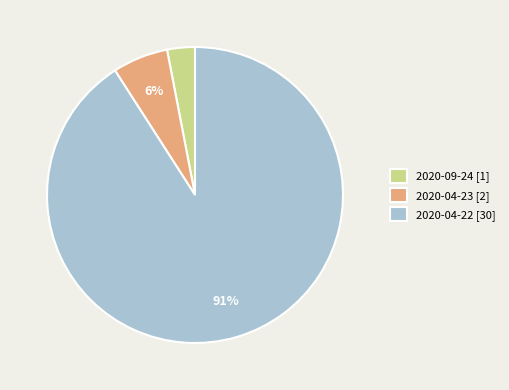

Which category has the biggest portion of the pie?

2020-04-22